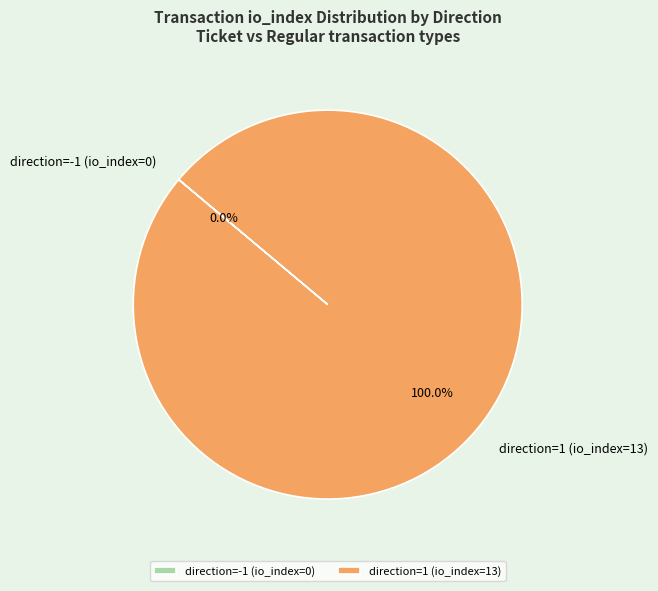

To the nearest percent, what is the combined percentage of direction=1 (io_index=13) and direction=-1 (io_index=0)?

100%